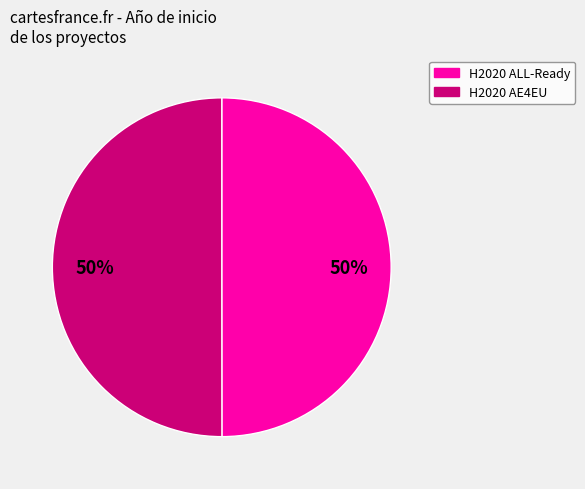

Do H2020 ALL-Ready and H2020 AE4EU together represent more than half of the pie?

Yes